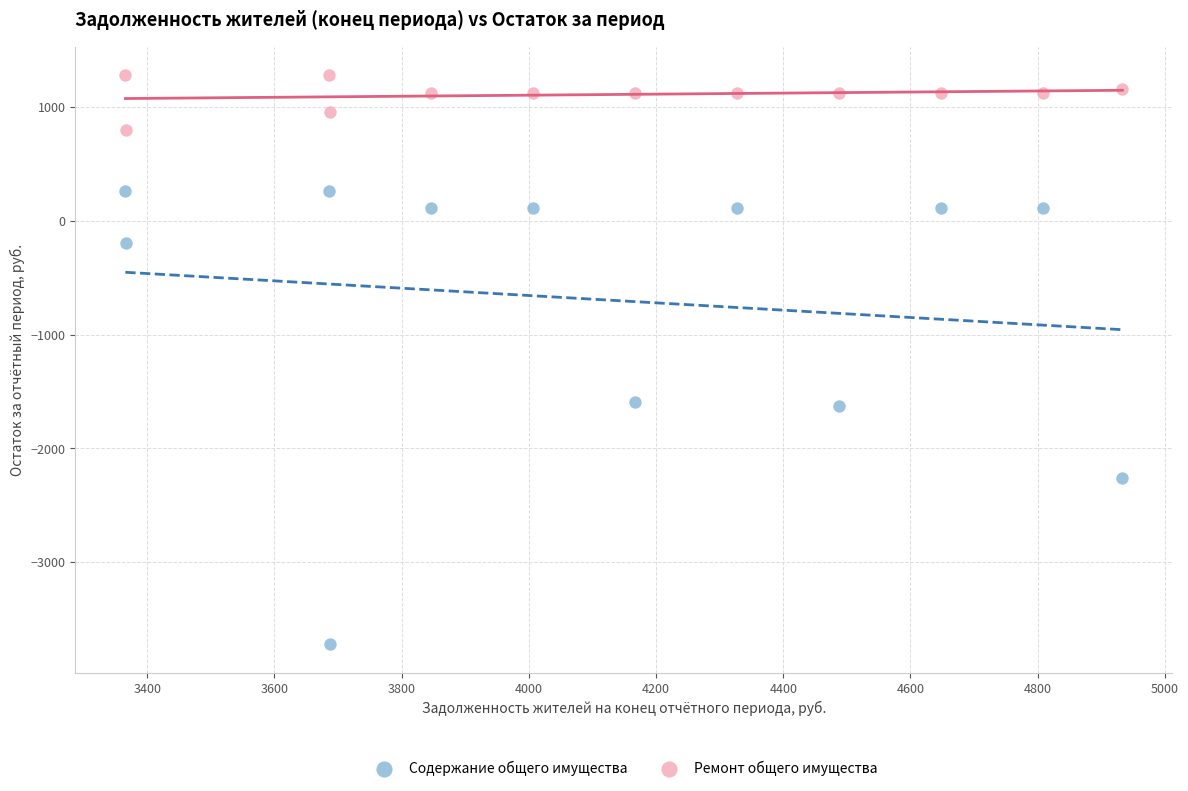

Which series contains the lowest Y value?

Содержание общего имущества